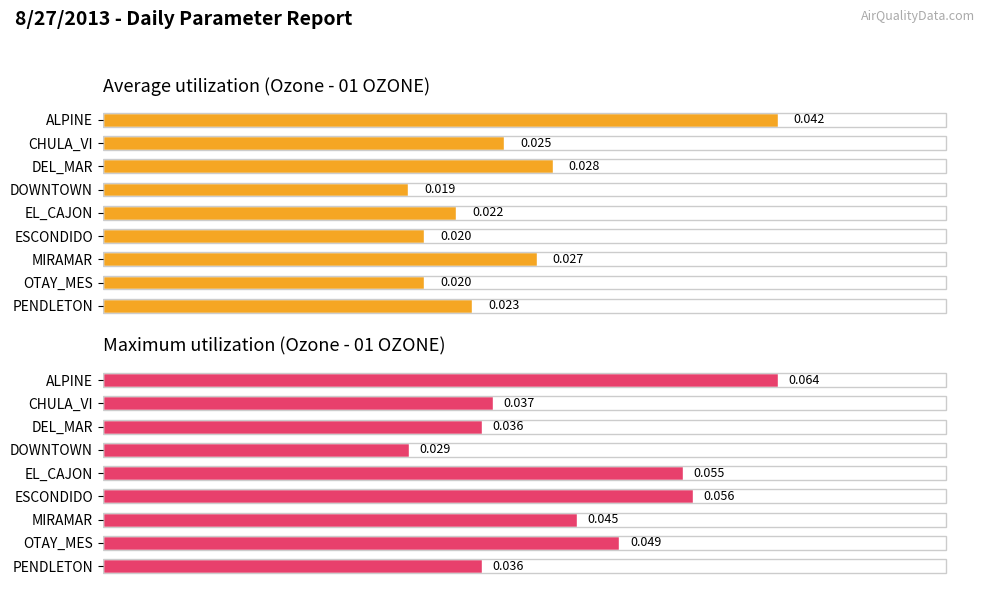

List the series in order of their overall mean, highest first.

Max, Avg